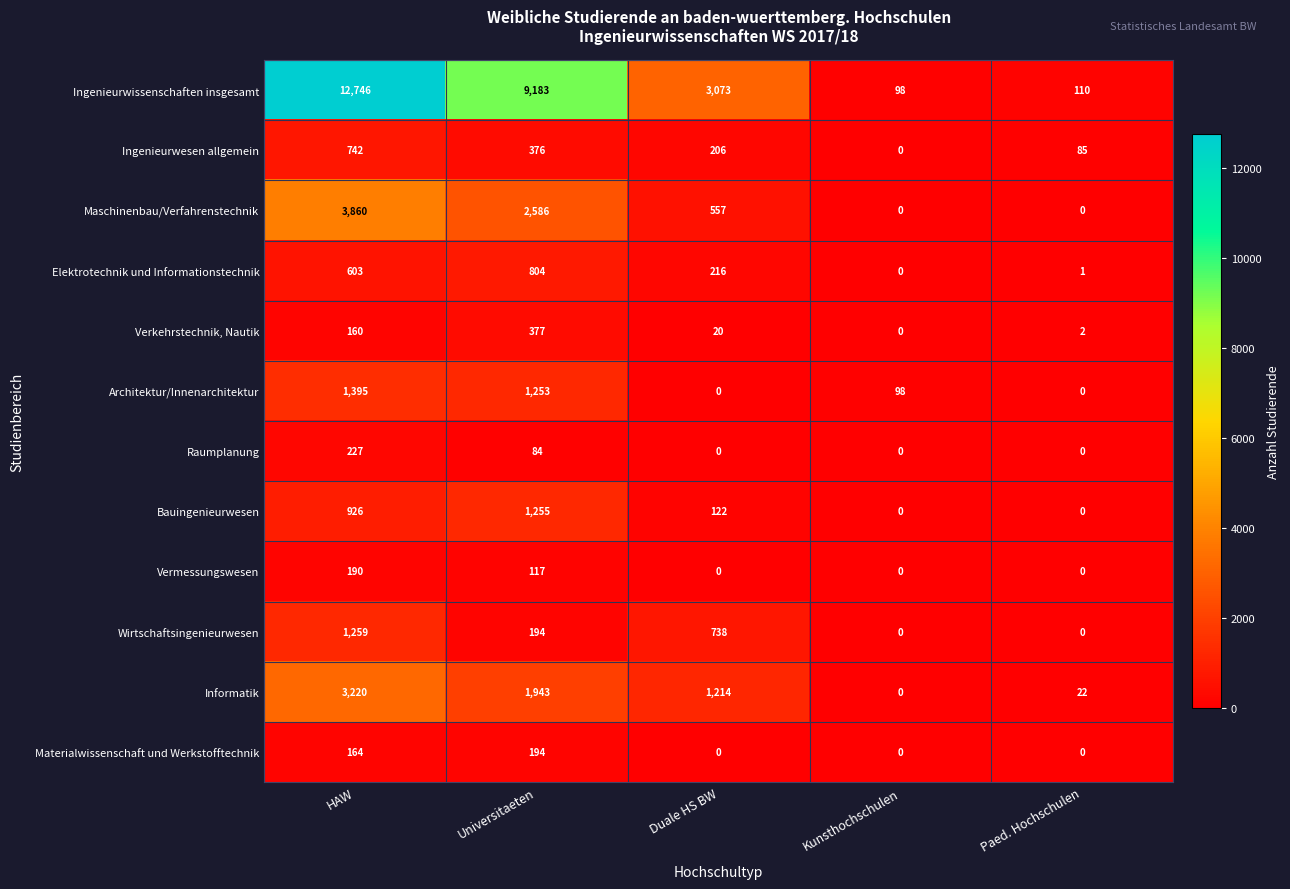

Which category has the highest value in the Materialwissenschaft und Werkstofftechnik series?

Universitaeten